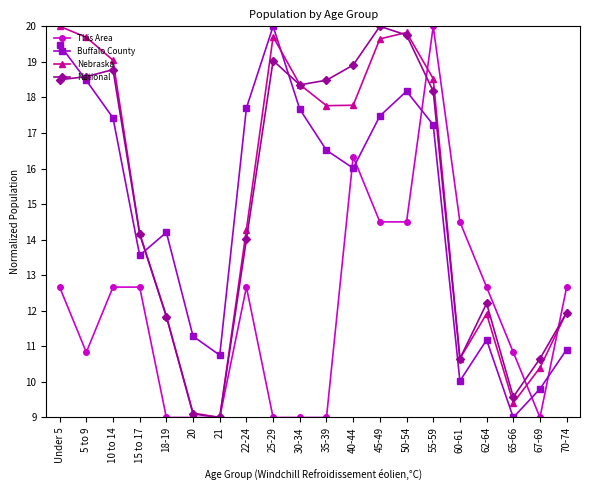

Is it true that Nebraska equals 19.0 at 10 to 14?

True